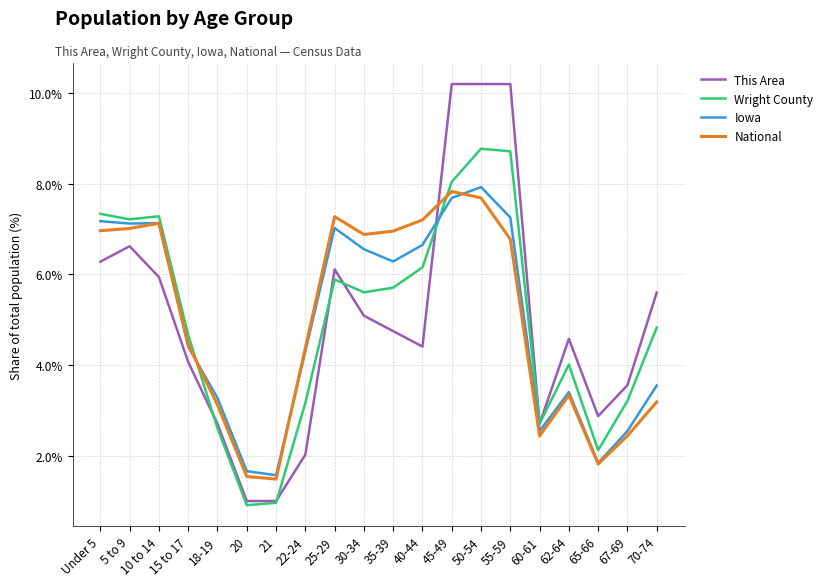

Which series has the widest spread of values?

This Area